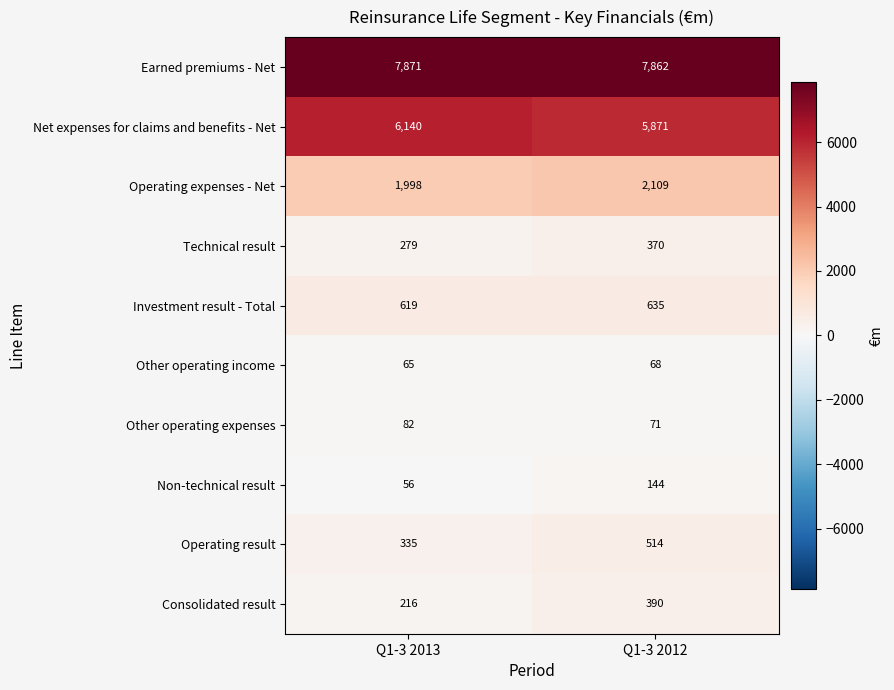

What is the smallest value displayed?

56